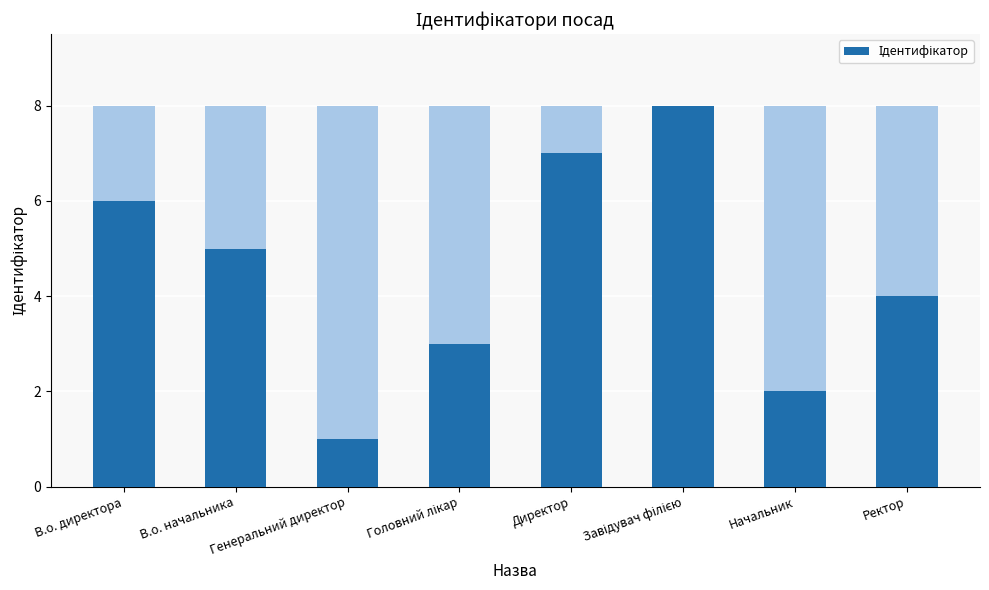

What is the average value?

4